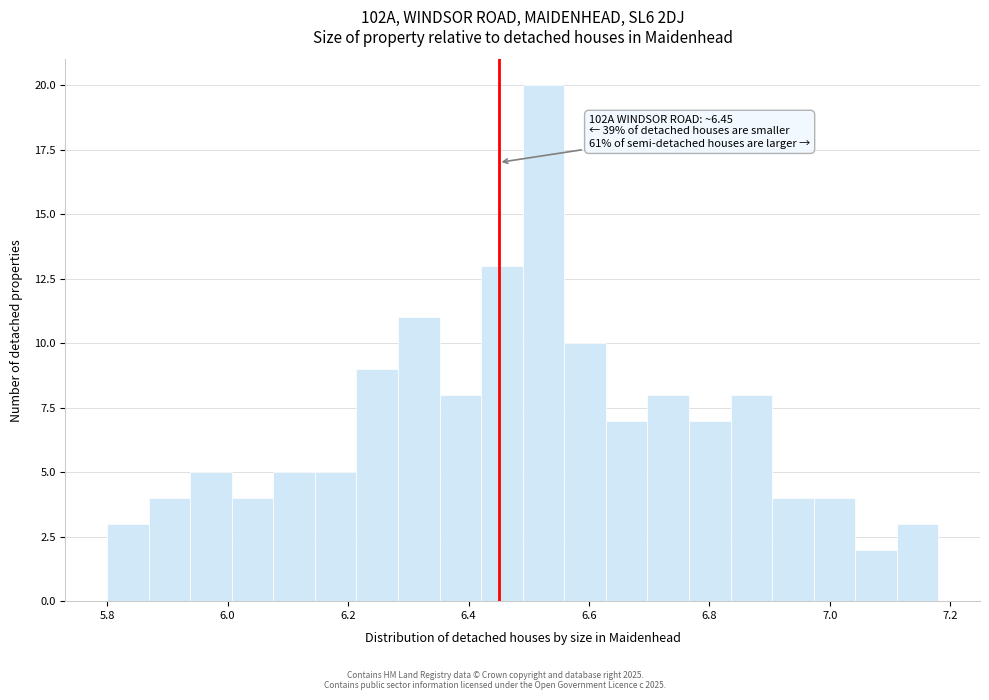

Read against the x-axis, roughly where is the centre of the tallest bar?

6.52